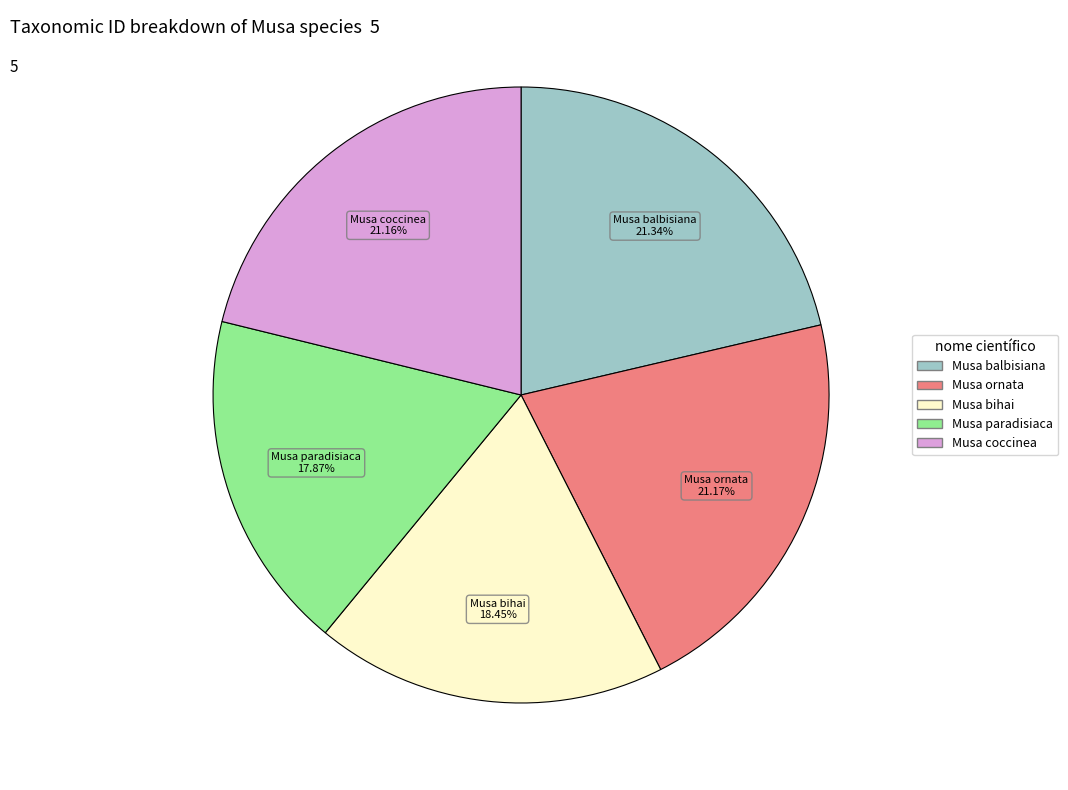

What portion of the pie excludes Musa balbisiana?

78.7%